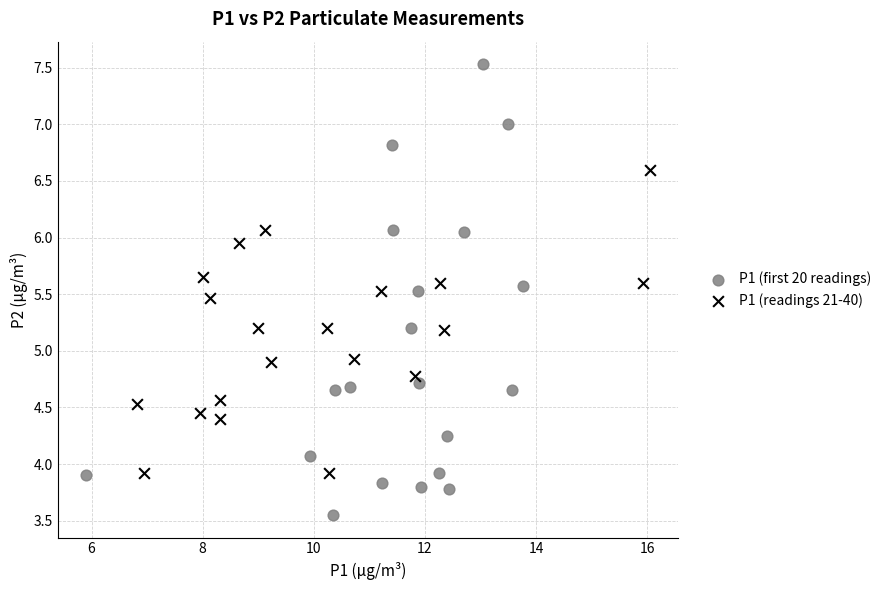

Which series contains the highest Y value?

P1 (first 20 readings)